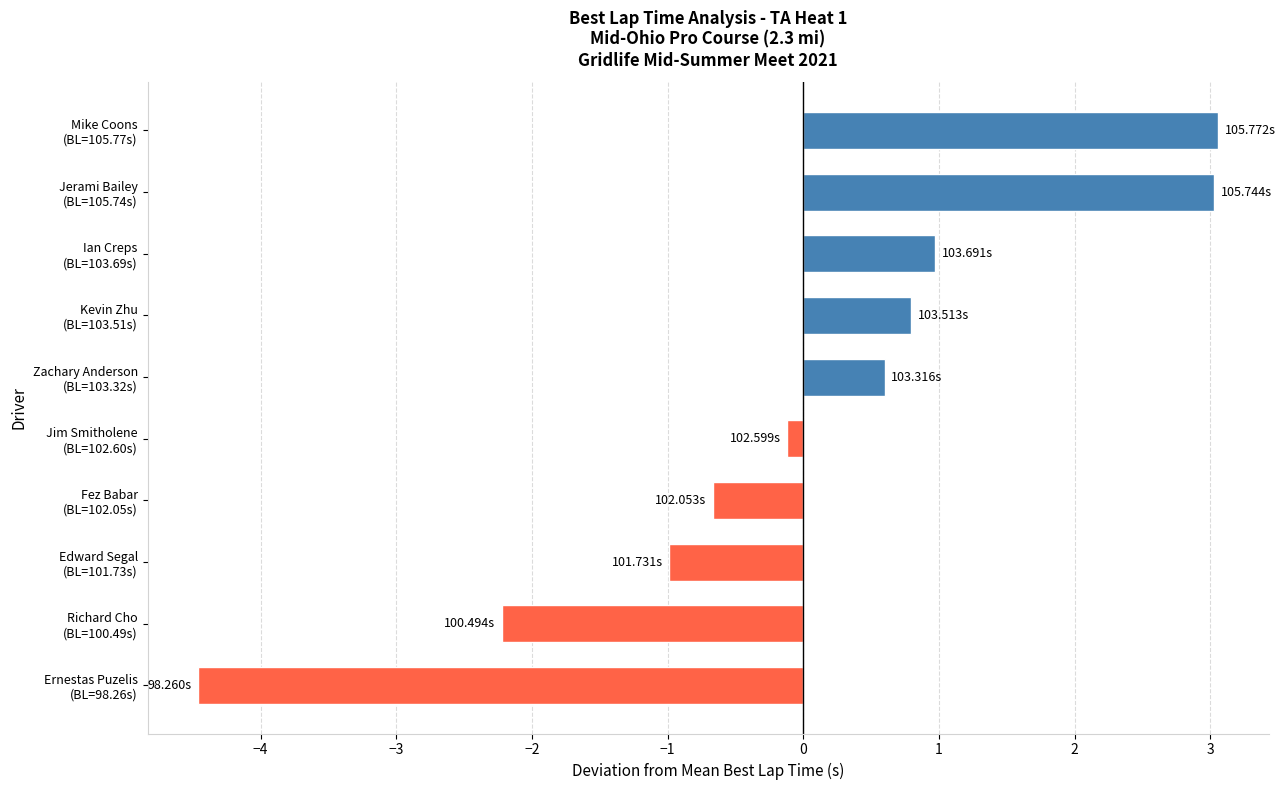

What is the difference between the maximum and minimum values?

7.5